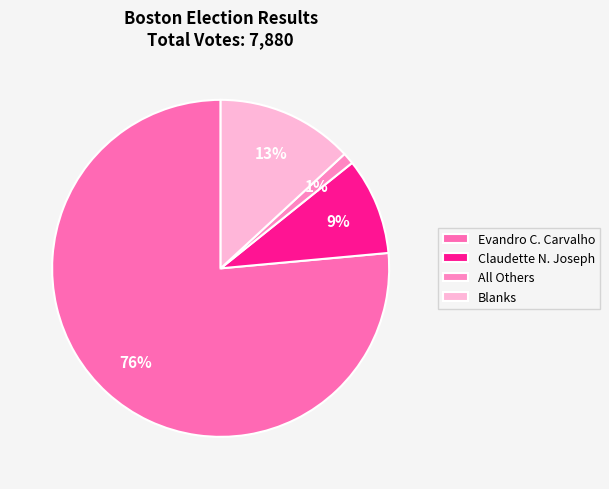

True or false: Blanks accounts for 13% of the total.

True